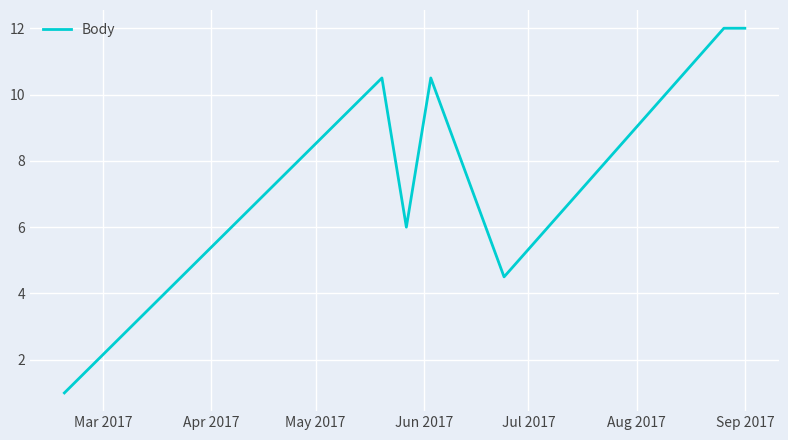

What is the average value?

8.1